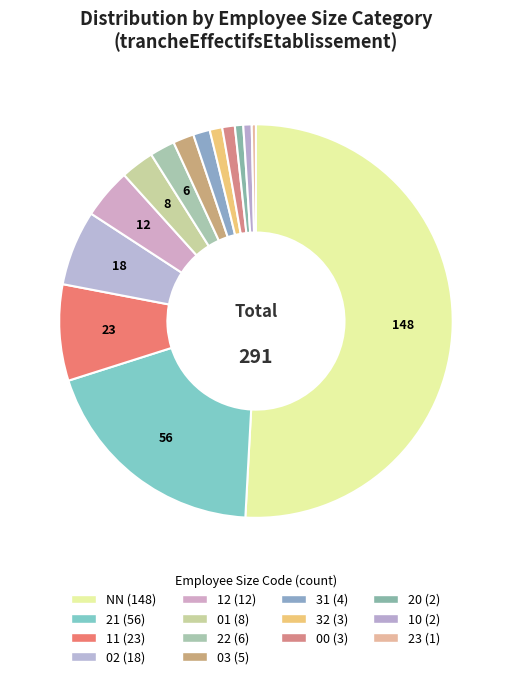

How many segments does this pie chart have?

14